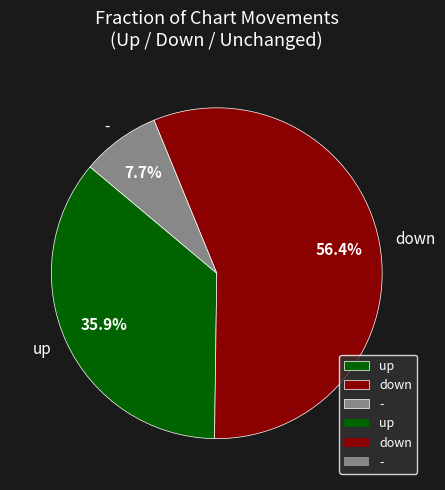

Combined, do up and down account for over 50%?

Yes